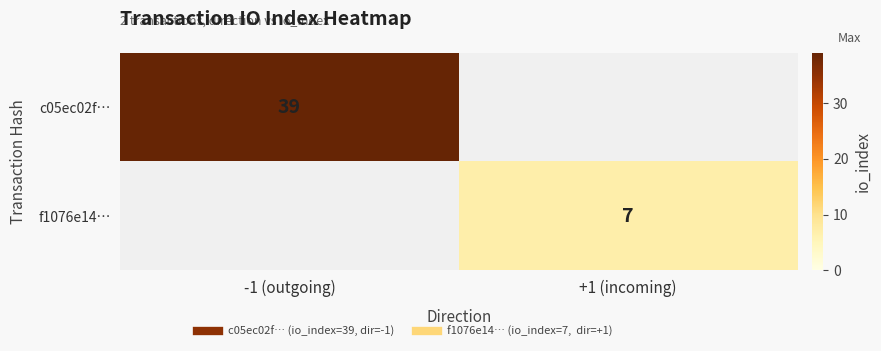

List the labels in order of f1076e14… value, smallest first.

-1 (outgoing), +1 (incoming)